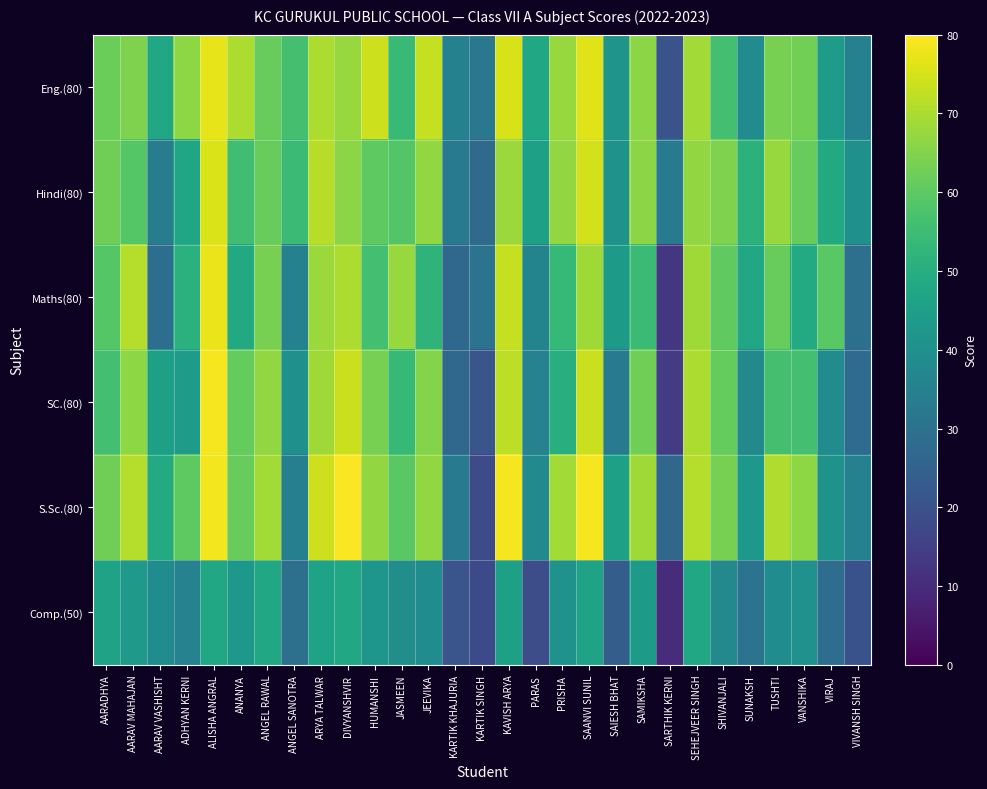

What is the maximum value shown in the chart?

79.5